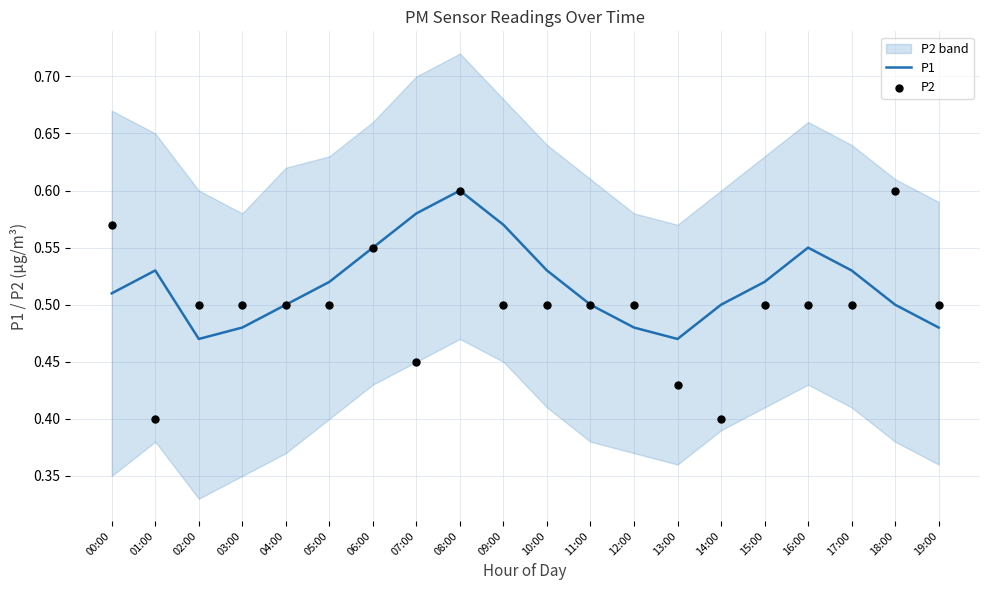

Which series has the widest spread of Y values?

P2